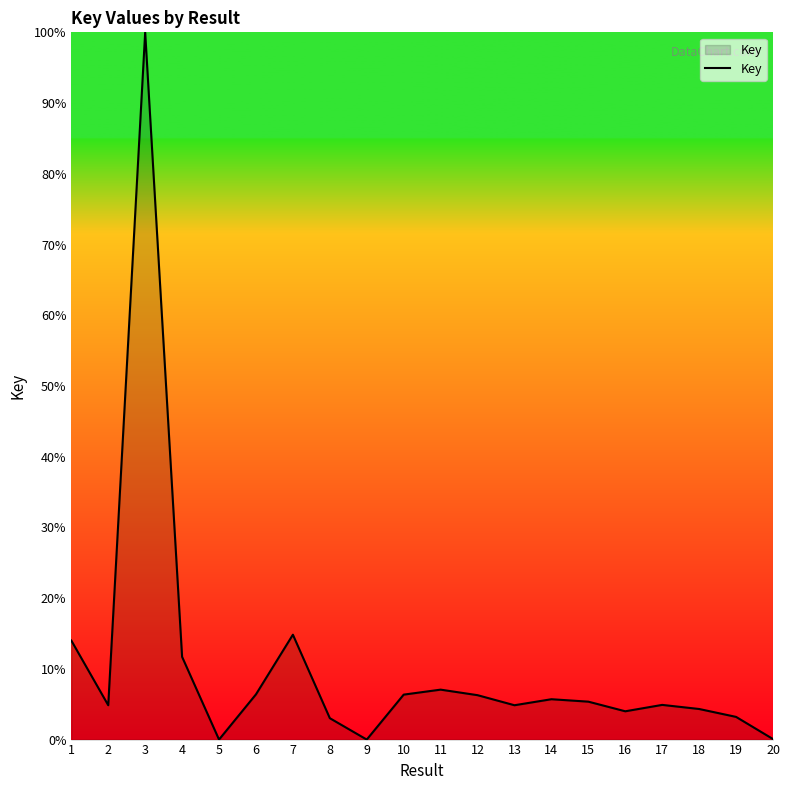

What is the ratio of the value at 14 to the value at 1?

0.4